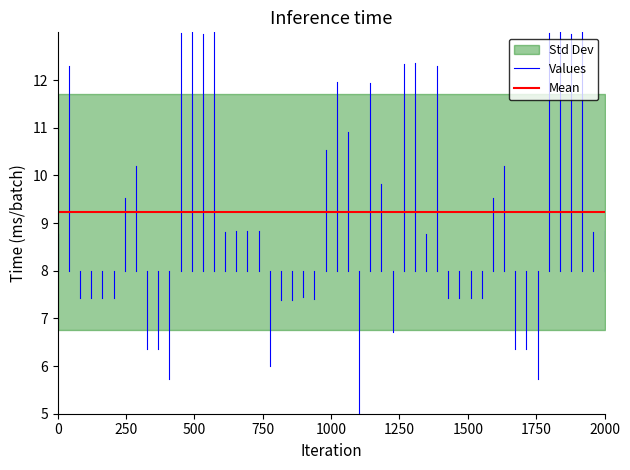

At 0, list the series in order from smallest to largest.

Values, Mean